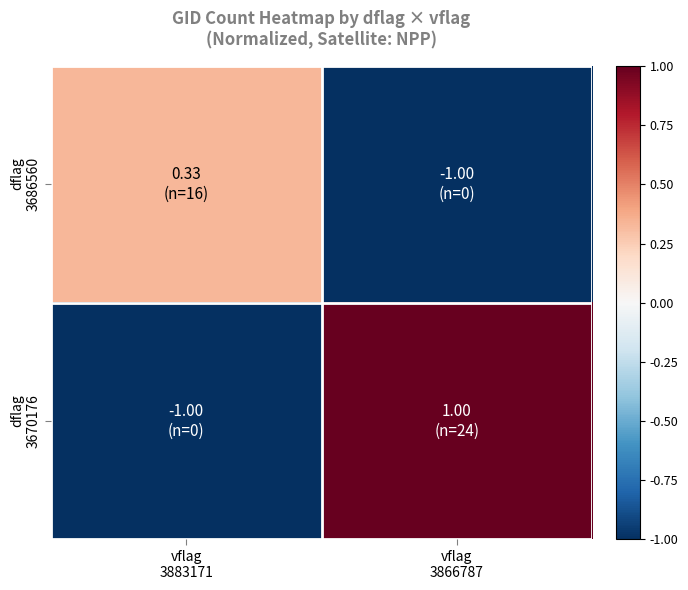

At vflag 3866787, list the series in order from largest to smallest.

dflag 3670176, dflag 3686560